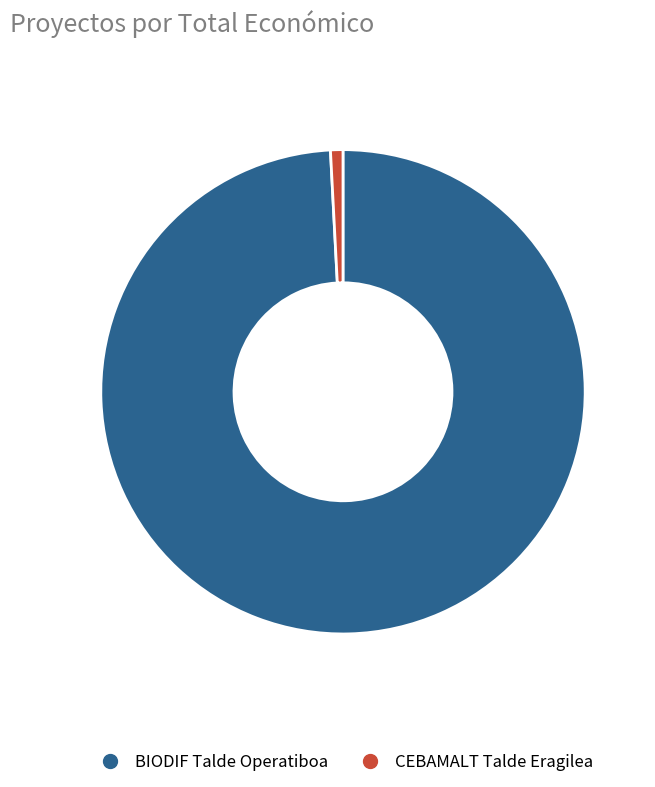

The CEBAMALT Talde Eragilea slice represents 1% of the pie. True or false?

True